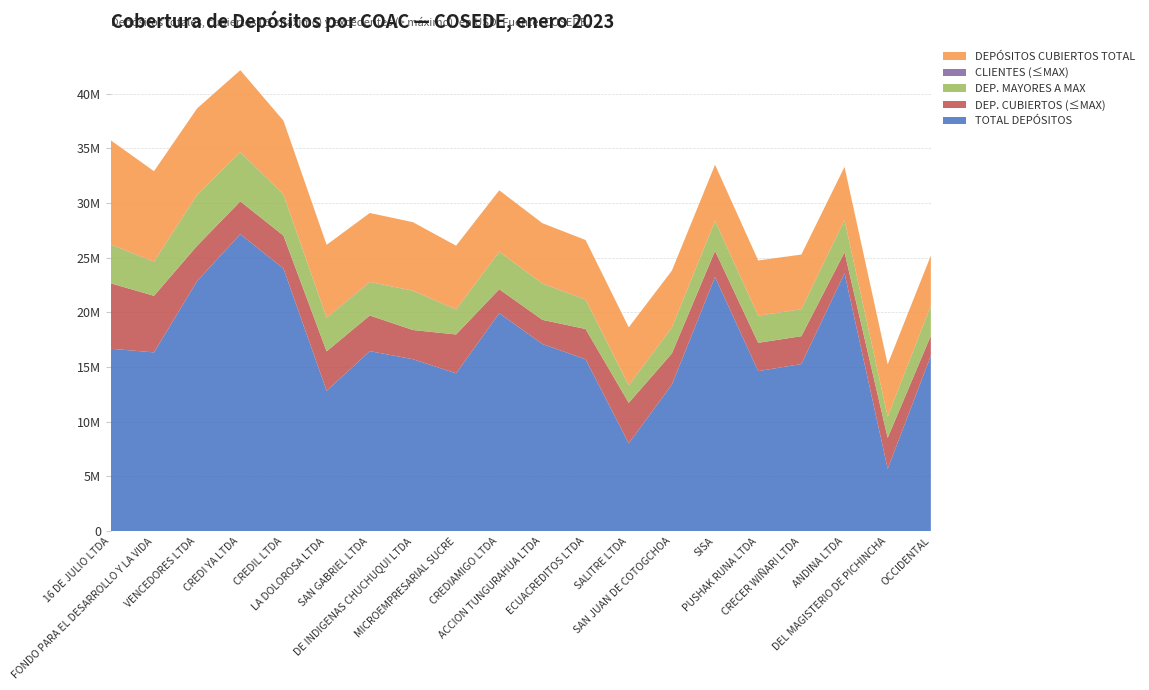

Reading left to right, extract all data points from this chart.

TOTAL DEPÓSITOS: 16 DE JULIO LTDA=16670354.7	FONDO PARA EL DESARROLLO Y LA VIDA=16338336.2	VENCEDORES LTDA=22865249.8	CREDI YA LTDA=27141115.4	CREDIL LTDA=24001526.4	LA DOLOROSA LTDA=12826994.4	SAN GABRIEL LTDA=16452751.8	DE INDIGENAS CHUCHUQUI LTDA=15714726.8	MICROEMPRESARIAL SUCRE=14428180.6	CREDIAMIGO LTDA=19917145.8	ACCION TUNGURAHUA LTDA=17103253.8	ECUACREDITOS LTDA=15711703.2	SALITRE LTDA=8028931.8	SAN JUAN DE COTOGCHOA=13400035.3	SISA=23228738.2	PUSHAK RUNA LTDA=14628223.3	CRECER WIÑARI LTDA=15274155.4	ANDINA LTDA=23570345.8	DEL MAGISTERIO DE PICHINCHA=5696577.5	OCCIDENTAL=16026969.5
DEP. CUBIERTOS (≤MAX): 16 DE JULIO LTDA=5977724.9	FONDO PARA EL DESARROLLO Y LA VIDA=5171716.2	VENCEDORES LTDA=3217928.1	CREDI YA LTDA=3000596.0	CREDIL LTDA=3011913.1	LA DOLOROSA LTDA=3607033.0	SAN GABRIEL LTDA=3258264.2	DE INDIGENAS CHUCHUQUI LTDA=2668250.7	MICROEMPRESARIAL SUCRE=3548884.1	CREDIAMIGO LTDA=2191424.8	ACCION TUNGURAHUA LTDA=2209542.2	ECUACREDITOS LTDA=2765026.3	SALITRE LTDA=3699476.0	SAN JUAN DE COTOGCHOA=2841736.6	SISA=2385989.4	PUSHAK RUNA LTDA=2586553.9	CRECER WIÑARI LTDA=2545274.5	ANDINA LTDA=1915423.6	DEL MAGISTERIO DE PICHINCHA=2834640.4	OCCIDENTAL=1843085.9
DEP. MAYORES A MAX: 16 DE JULIO LTDA=3540000.0	FONDO PARA EL DESARROLLO Y LA VIDA=3095000.0	VENCEDORES LTDA=4665000.0	CREDI YA LTDA=4490000.0	CREDIL LTDA=3740000.0	LA DOLOROSA LTDA=3050000.0	SAN GABRIEL LTDA=3045000.0	DE INDIGENAS CHUCHUQUI LTDA=3590000.0	MICROEMPRESARIAL SUCRE=2270000.0	CREDIAMIGO LTDA=3420000.0	ACCION TUNGURAHUA LTDA=3305000.0	ECUACREDITOS LTDA=2675000.0	SALITRE LTDA=1590000.0	SAN JUAN DE COTOGCHOA=2355000.0	SISA=2735000.0	PUSHAK RUNA LTDA=2460000.0	CRECER WIÑARI LTDA=2445000.0	ANDINA LTDA=2940000.0	DEL MAGISTERIO DE PICHINCHA=1940000.0	OCCIDENTAL=2730000.0
CLIENTES (≤MAX): 16 DE JULIO LTDA=12280.0	FONDO PARA EL DESARROLLO Y LA VIDA=28465.0	VENCEDORES LTDA=12616.0	CREDI YA LTDA=9751.0	CREDIL LTDA=11820.0	LA DOLOROSA LTDA=29441.0	SAN GABRIEL LTDA=21442.0	DE INDIGENAS CHUCHUQUI LTDA=7931.0	MICROEMPRESARIAL SUCRE=24326.0	CREDIAMIGO LTDA=13784.0	ACCION TUNGURAHUA LTDA=14606.0	ECUACREDITOS LTDA=19212.0	SALITRE LTDA=20665.0	SAN JUAN DE COTOGCHOA=19063.0	SISA=15304.0	PUSHAK RUNA LTDA=19915.0	CRECER WIÑARI LTDA=26159.0	ANDINA LTDA=12522.0	DEL MAGISTERIO DE PICHINCHA=1726.0	OCCIDENTAL=15415.0
DEPÓSITOS CUBIERTOS TOTAL: 16 DE JULIO LTDA=9517724.9	FONDO PARA EL DESARROLLO Y LA VIDA=8266716.2	VENCEDORES LTDA=7882928.1	CREDI YA LTDA=7490596.0	CREDIL LTDA=6751913.1	LA DOLOROSA LTDA=6657033.0	SAN GABRIEL LTDA=6303264.2	DE INDIGENAS CHUCHUQUI LTDA=6258250.7	MICROEMPRESARIAL SUCRE=5818884.1	CREDIAMIGO LTDA=5611424.8	ACCION TUNGURAHUA LTDA=5514542.2	ECUACREDITOS LTDA=5440026.3	SALITRE LTDA=5289476.0	SAN JUAN DE COTOGCHOA=5196736.7	SISA=5120989.4	PUSHAK RUNA LTDA=5046553.9	CRECER WIÑARI LTDA=4990274.5	ANDINA LTDA=4855423.5	DEL MAGISTERIO DE PICHINCHA=4774640.4	OCCIDENTAL=4573085.9